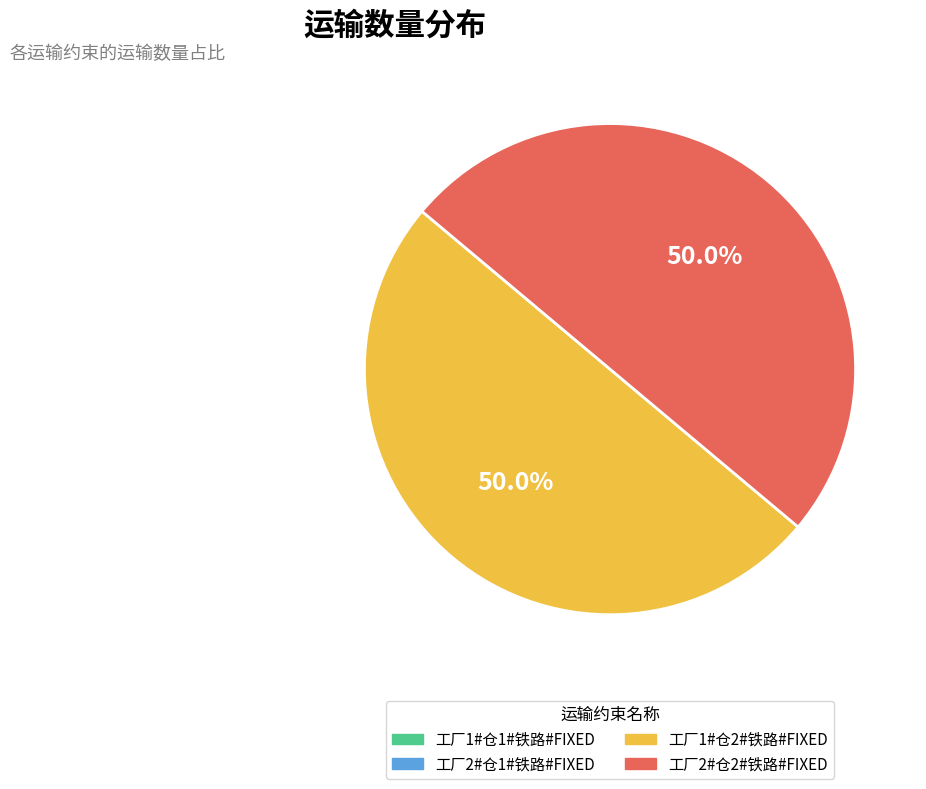

How many segments does this pie chart have?

2